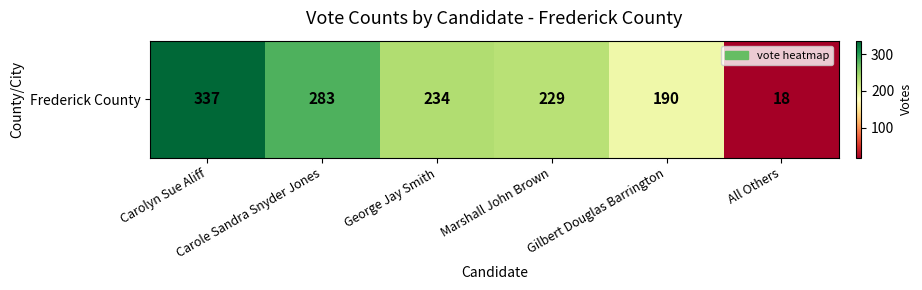

Approximately how many times larger is the value at Carolyn Sue Aliff compared to Marshall John Brown?

1.5